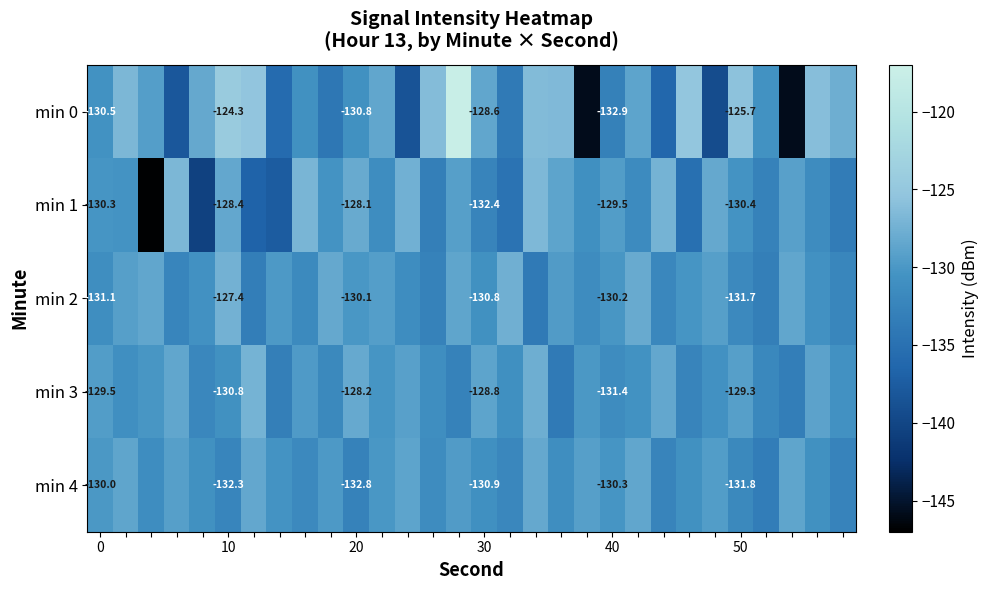

What is the difference between the maximum and minimum values in the min 4 series?

5.0